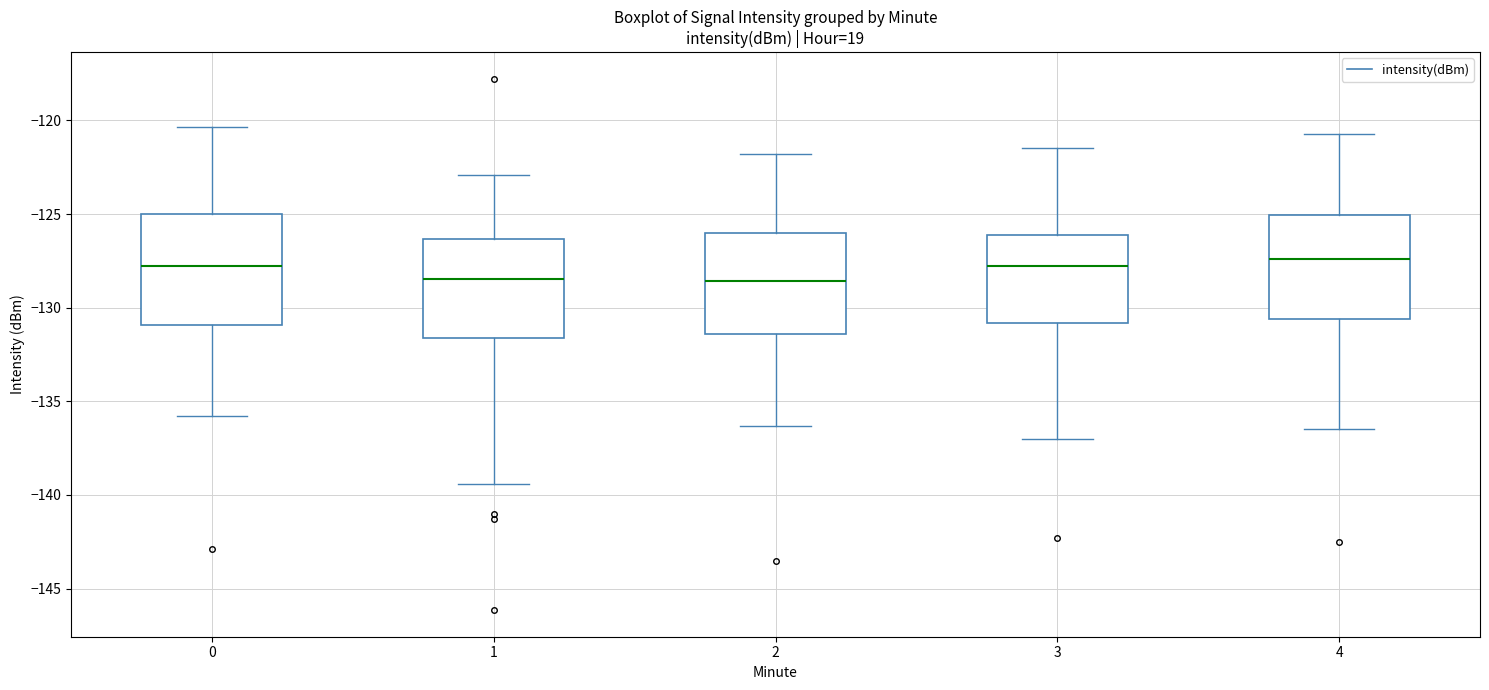

Where does the median line of the box at x = 0 sit on the y-axis? The values are not printed on the chart, so give them approximately, as read against the axis.

-128.0